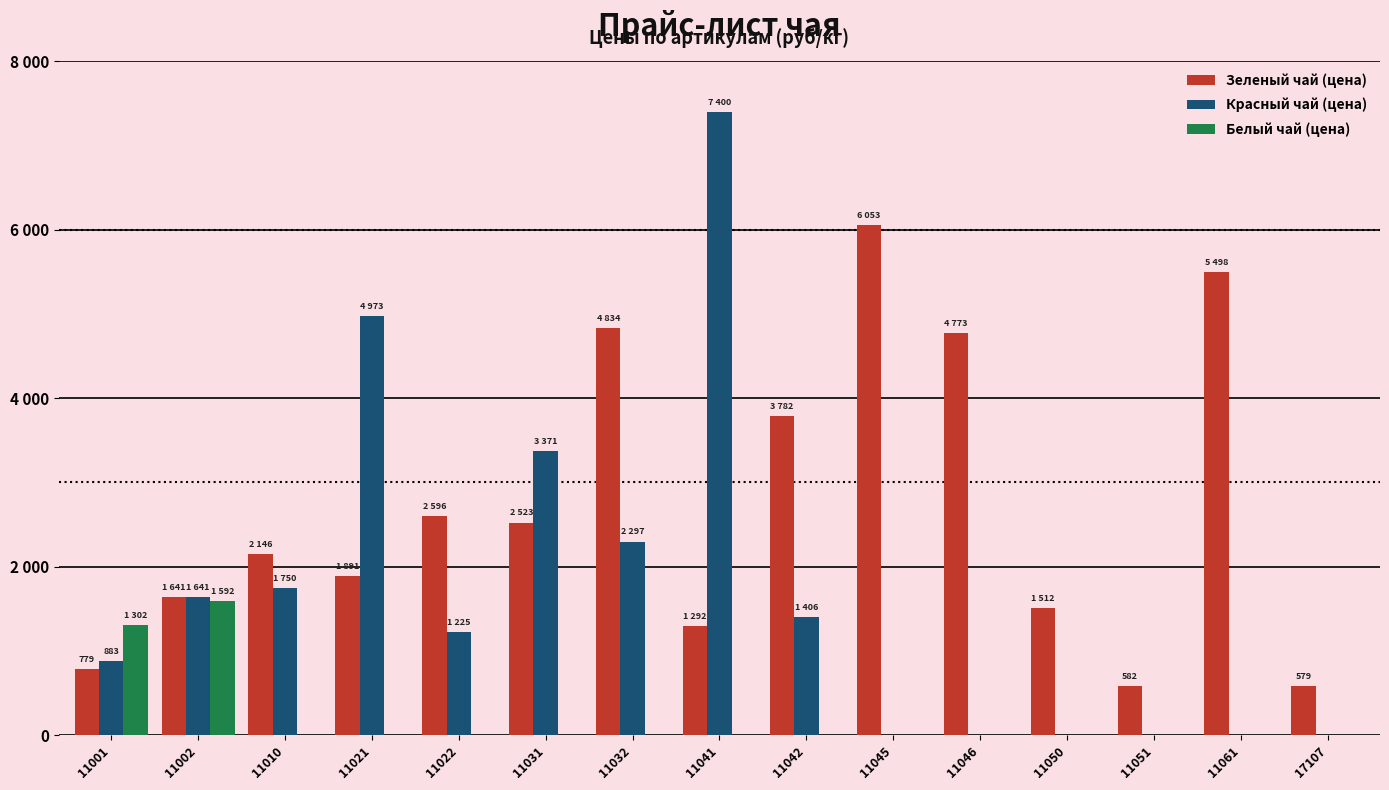

What are all the series names shown in the legend?

Зеленый чай (цена), Красный чай (цена), Белый чай (цена)